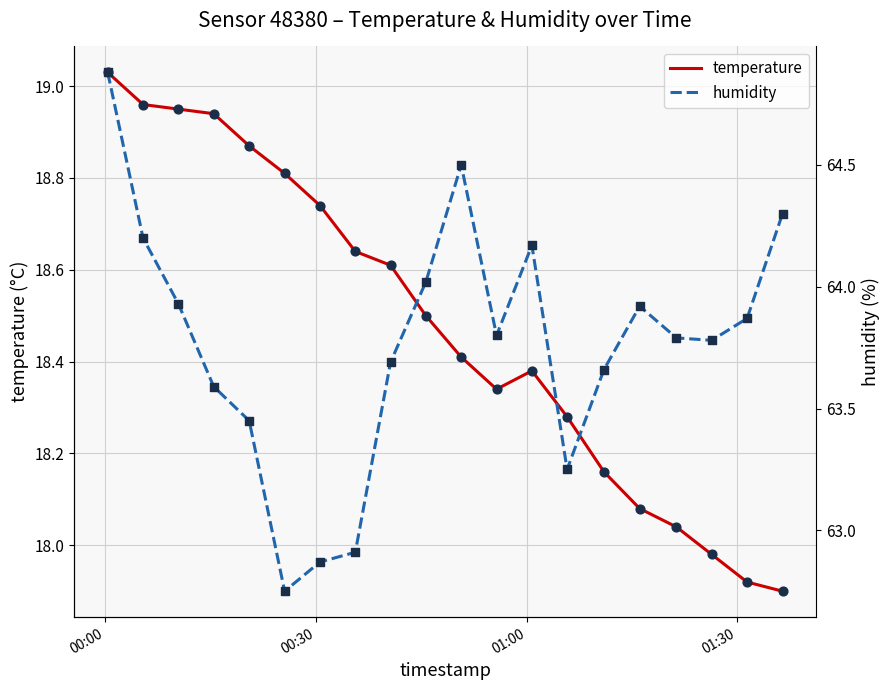

What are all the series names shown in the legend?

temperature, humidity